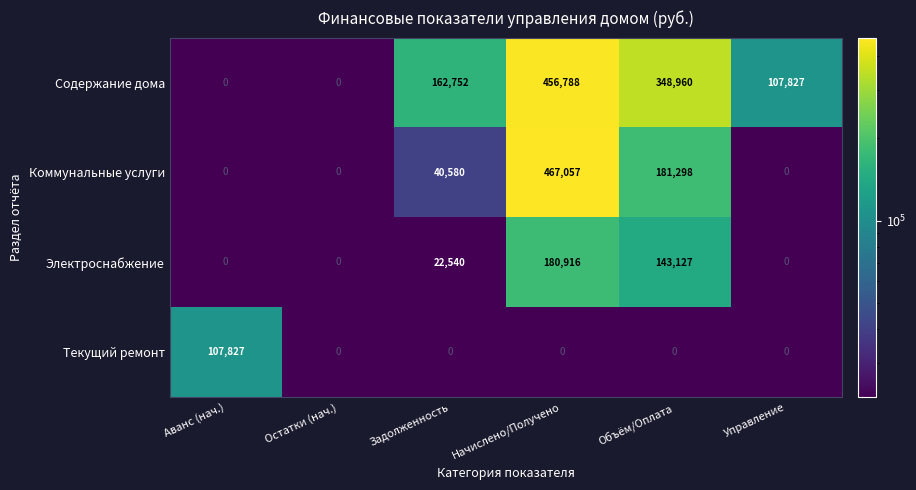

Which series has the widest spread of values?

Коммунальные услуги